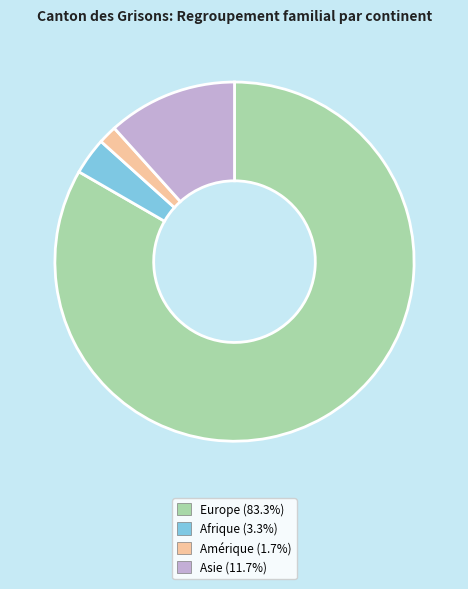

Which category has the biggest portion of the pie?

Europe